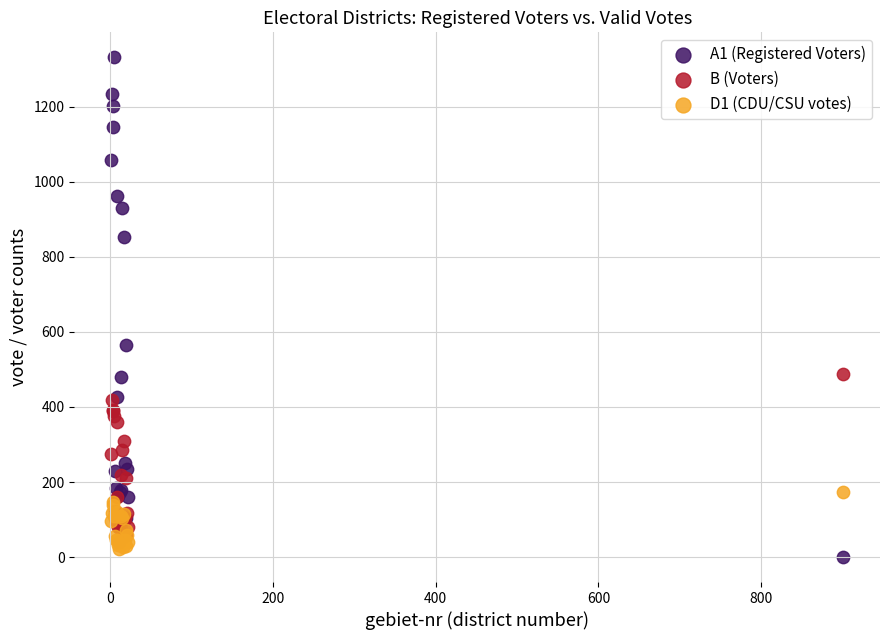

Across all series, what Y value is closest to 666?

566